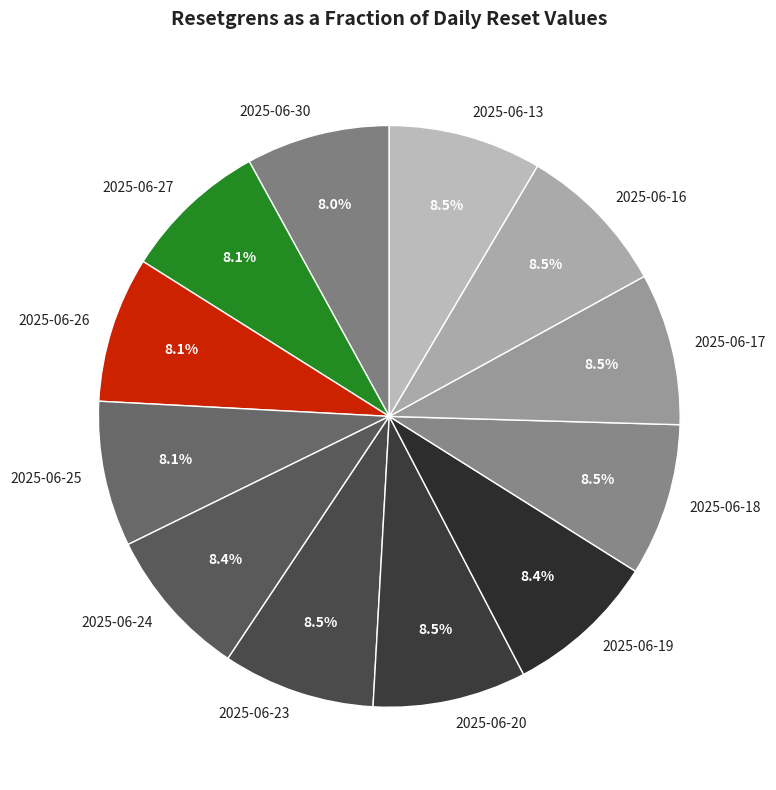

To the nearest percent, what portion does 2025-06-26 represent?

8%